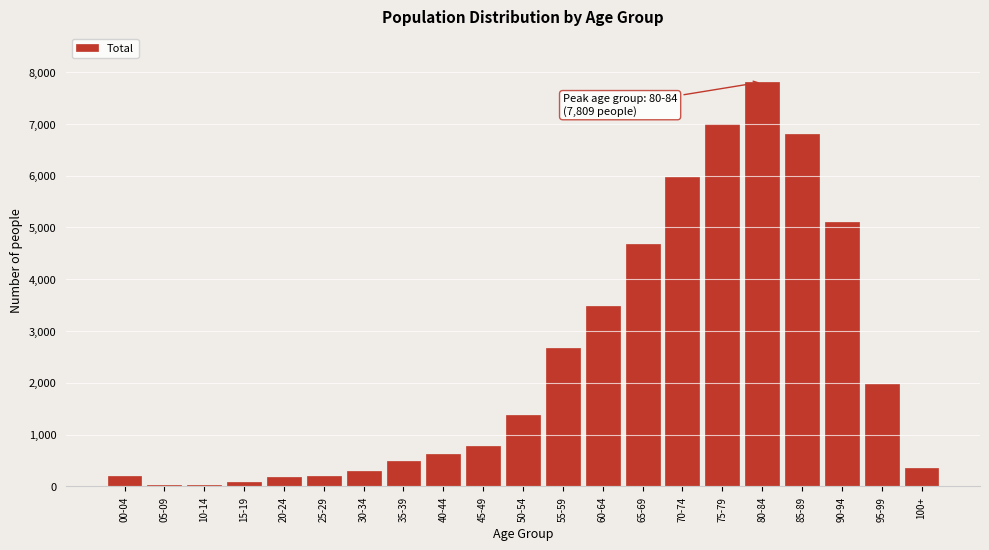

Where is the data nearest to the value 3914?

60-64